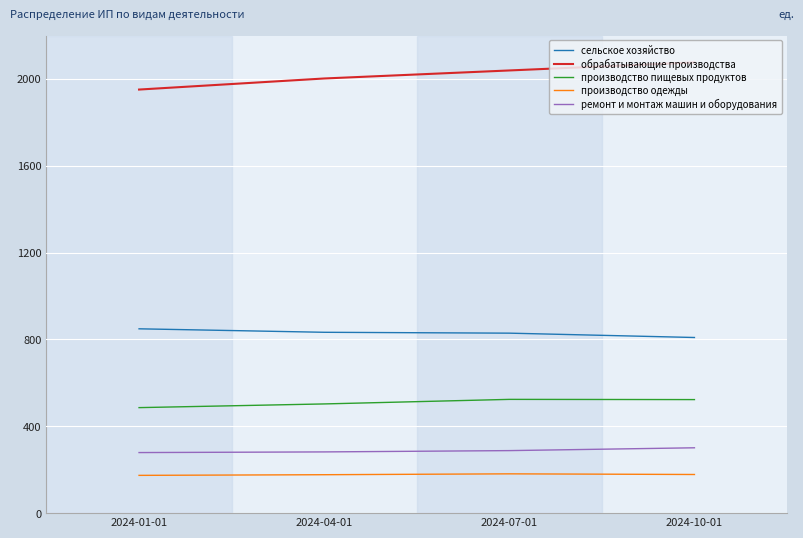

Is the value of производство пищевых продуктов at 2024-04-01 greater than the value of обрабатывающие производства at 2024-01-01?

No